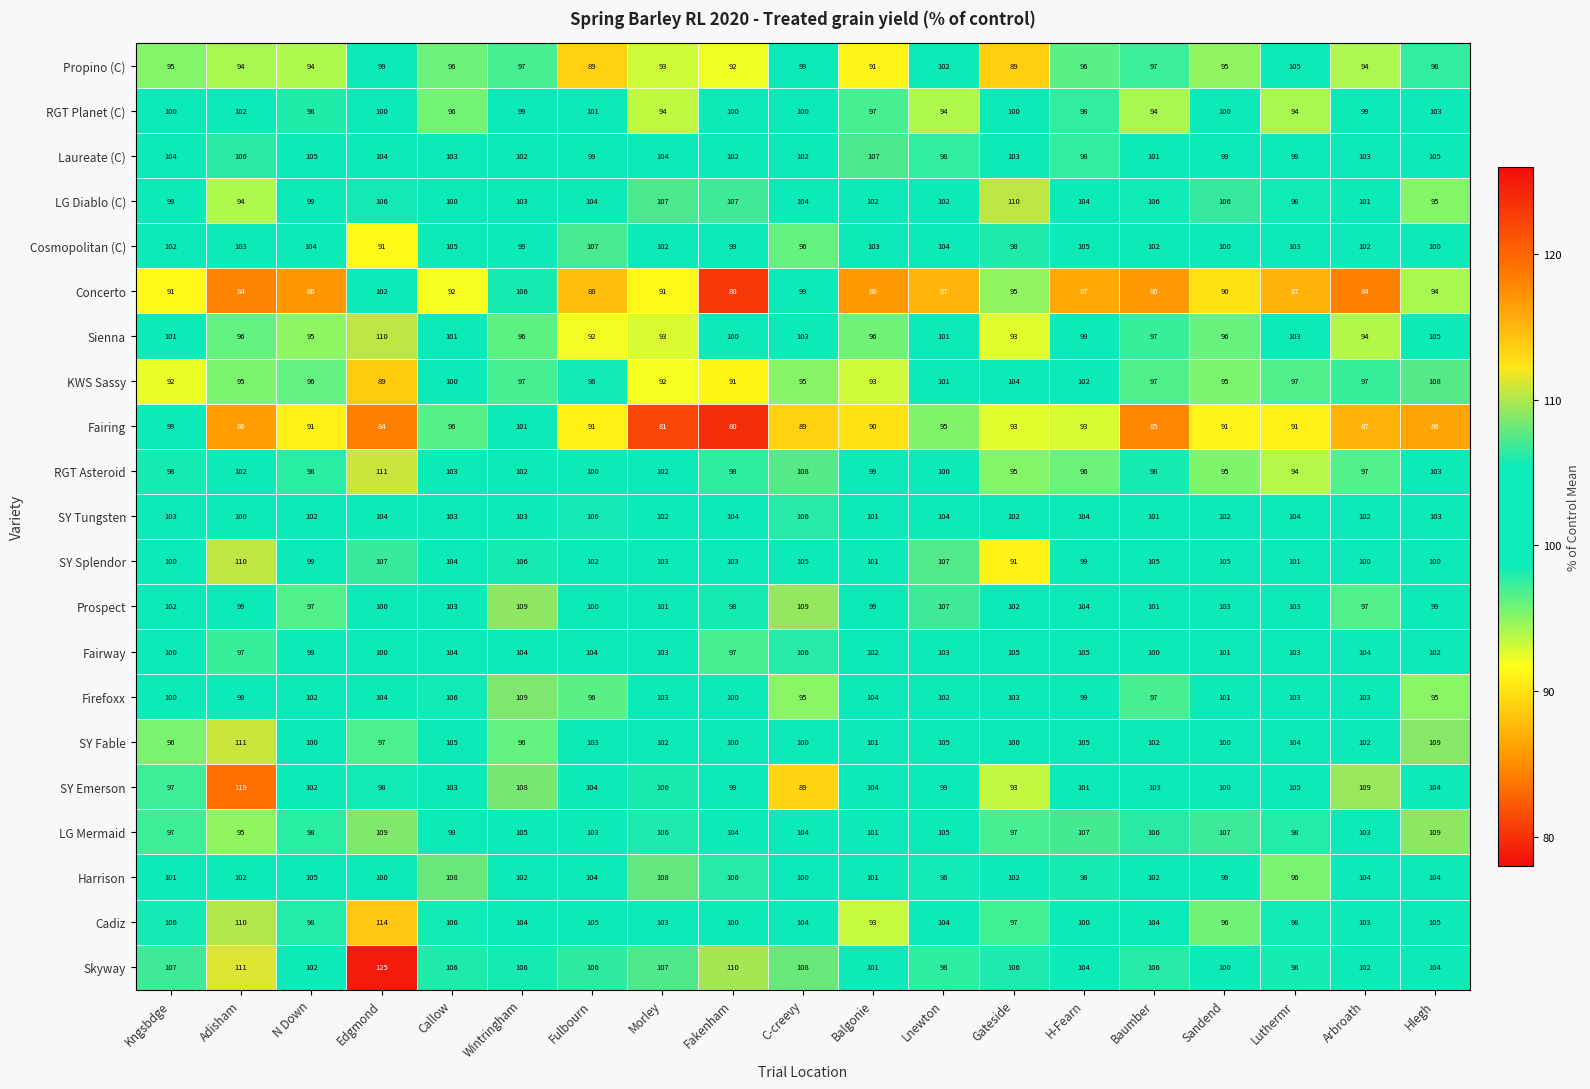

At which label does SY Splendor first exceed 103?

Adisham